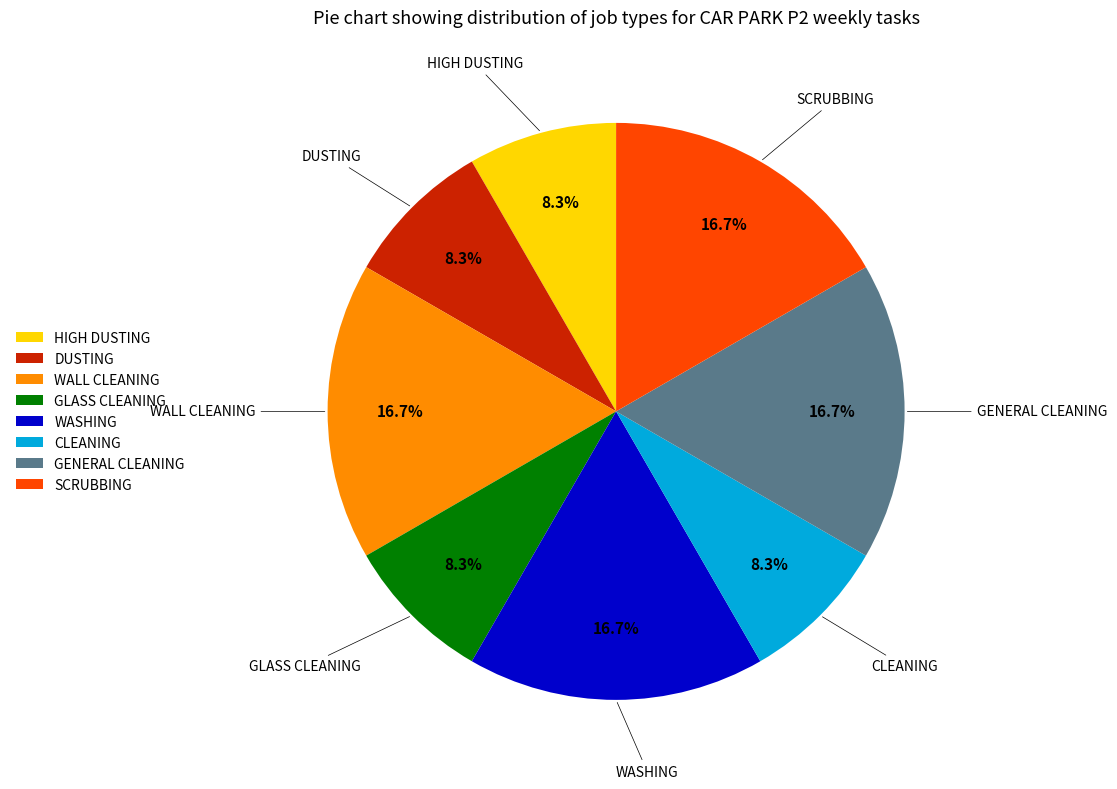

Is the sum of WASHING and GLASS CLEANING greater than half?

No